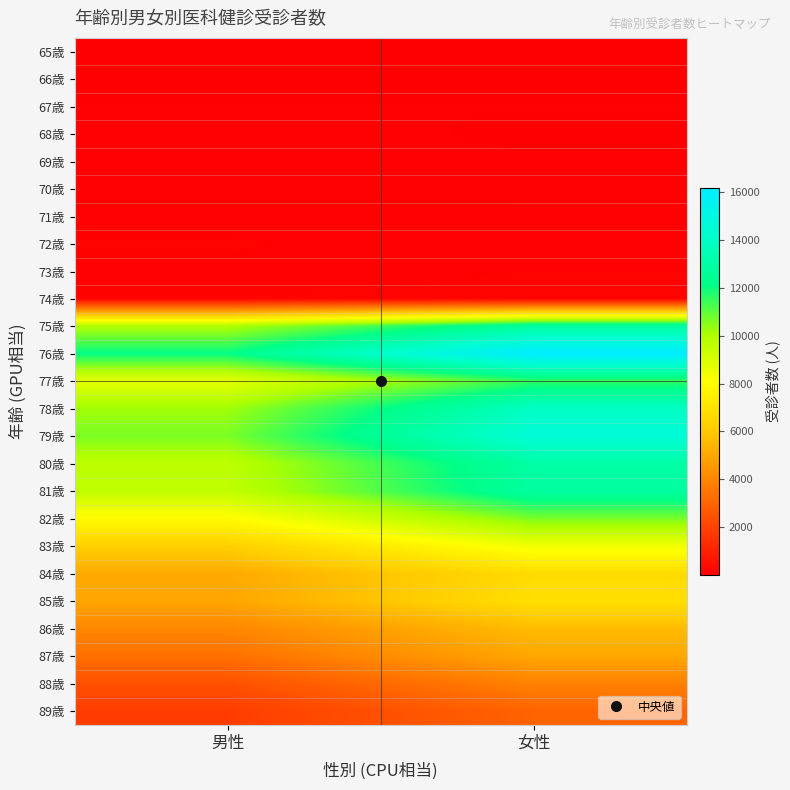

What is the difference between the highest and lowest values at 男性?

12095